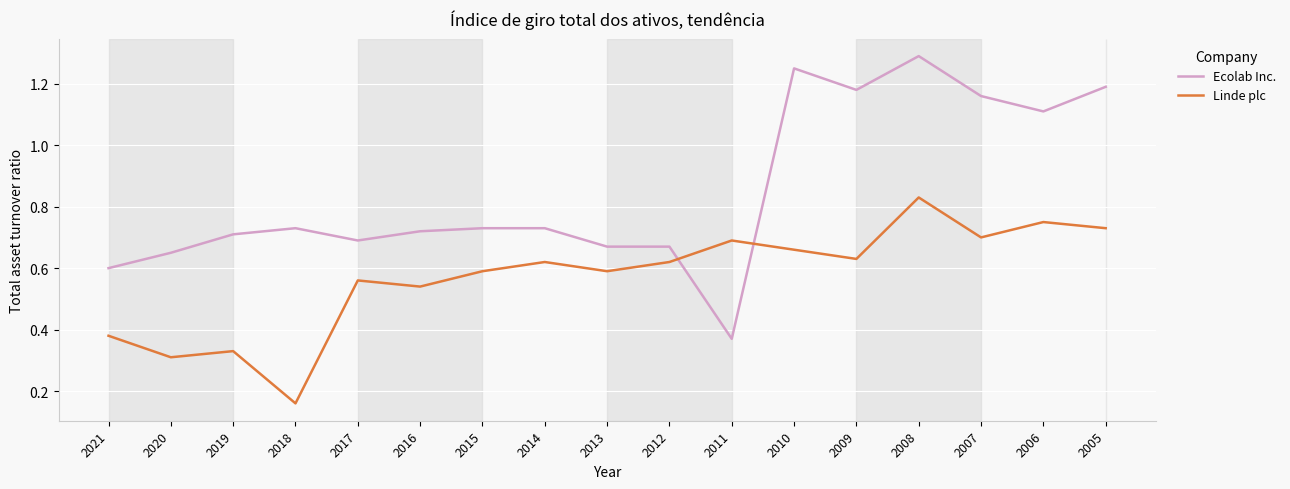

Between 2021 and 2008, which series saw the biggest shift?

Ecolab Inc.